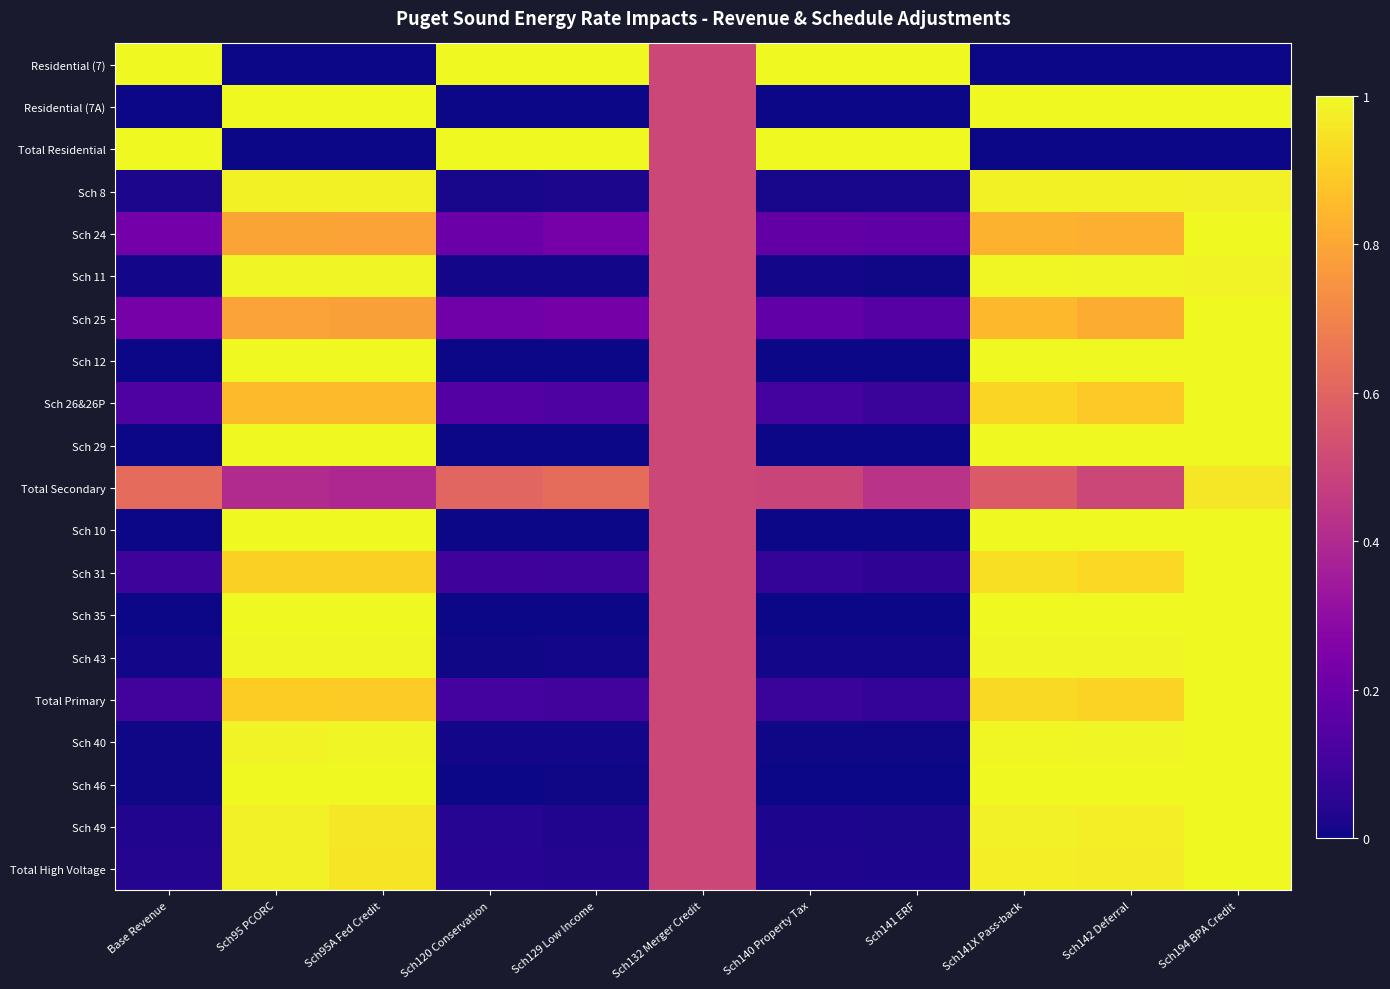

Reading right to left, extract all data points from this chart.

Residential (7): Sch194 BPA Credit=0.0	Sch142 Deferral=0.0	Sch141X Pass-back=0.0	Sch141 ERF=1.0	Sch140 Property Tax=1.0	Sch132 Merger Credit=0.5	Sch129 Low Income=1.0	Sch120 Conservation=1.0	Sch95A Fed Credit=0.0	Sch95 PCORC=0.0	Base Revenue=1.0
Residential (7A): Sch194 BPA Credit=1.0	Sch142 Deferral=1.0	Sch141X Pass-back=1.0	Sch141 ERF=0.0	Sch140 Property Tax=0.0	Sch132 Merger Credit=0.5	Sch129 Low Income=0.0	Sch120 Conservation=0.0	Sch95A Fed Credit=1.0	Sch95 PCORC=1.0	Base Revenue=0.0
Total Residential: Sch194 BPA Credit=0.0	Sch142 Deferral=0.0	Sch141X Pass-back=0.0	Sch141 ERF=1.0	Sch140 Property Tax=1.0	Sch132 Merger Credit=0.5	Sch129 Low Income=1.0	Sch120 Conservation=1.0	Sch95A Fed Credit=0.0	Sch95 PCORC=0.0	Base Revenue=1.0
Sch 8: Sch194 BPA Credit=1.0	Sch142 Deferral=1.0	Sch141X Pass-back=1.0	Sch141 ERF=0.0	Sch140 Property Tax=0.0	Sch132 Merger Credit=0.5	Sch129 Low Income=0.0	Sch120 Conservation=0.0	Sch95A Fed Credit=1.0	Sch95 PCORC=1.0	Base Revenue=0.0
Sch 24: Sch194 BPA Credit=1.0	Sch142 Deferral=0.8	Sch141X Pass-back=0.8	Sch141 ERF=0.2	Sch140 Property Tax=0.2	Sch132 Merger Credit=0.5	Sch129 Low Income=0.2	Sch120 Conservation=0.2	Sch95A Fed Credit=0.8	Sch95 PCORC=0.8	Base Revenue=0.2
Sch 11: Sch194 BPA Credit=1.0	Sch142 Deferral=1.0	Sch141X Pass-back=1.0	Sch141 ERF=0.0	Sch140 Property Tax=0.0	Sch132 Merger Credit=0.5	Sch129 Low Income=0.0	Sch120 Conservation=0.0	Sch95A Fed Credit=1.0	Sch95 PCORC=1.0	Base Revenue=0.0
Sch 25: Sch194 BPA Credit=1.0	Sch142 Deferral=0.8	Sch141X Pass-back=0.8	Sch141 ERF=0.2	Sch140 Property Tax=0.2	Sch132 Merger Credit=0.5	Sch129 Low Income=0.2	Sch120 Conservation=0.2	Sch95A Fed Credit=0.8	Sch95 PCORC=0.8	Base Revenue=0.2
Sch 12: Sch194 BPA Credit=1.0	Sch142 Deferral=1.0	Sch141X Pass-back=1.0	Sch141 ERF=0.0	Sch140 Property Tax=0.0	Sch132 Merger Credit=0.5	Sch129 Low Income=0.0	Sch120 Conservation=0.0	Sch95A Fed Credit=1.0	Sch95 PCORC=1.0	Base Revenue=0.0
Sch 26&26P: Sch194 BPA Credit=1.0	Sch142 Deferral=0.9	Sch141X Pass-back=0.9	Sch141 ERF=0.1	Sch140 Property Tax=0.1	Sch132 Merger Credit=0.5	Sch129 Low Income=0.1	Sch120 Conservation=0.1	Sch95A Fed Credit=0.9	Sch95 PCORC=0.9	Base Revenue=0.1
Sch 29: Sch194 BPA Credit=1.0	Sch142 Deferral=1.0	Sch141X Pass-back=1.0	Sch141 ERF=0.0	Sch140 Property Tax=0.0	Sch132 Merger Credit=0.5	Sch129 Low Income=0.0	Sch120 Conservation=0.0	Sch95A Fed Credit=1.0	Sch95 PCORC=1.0	Base Revenue=0.0
Total Secondary: Sch194 BPA Credit=1.0	Sch142 Deferral=0.5	Sch141X Pass-back=0.6	Sch141 ERF=0.4	Sch140 Property Tax=0.5	Sch132 Merger Credit=0.5	Sch129 Low Income=0.6	Sch120 Conservation=0.6	Sch95A Fed Credit=0.4	Sch95 PCORC=0.4	Base Revenue=0.6
Sch 10: Sch194 BPA Credit=1.0	Sch142 Deferral=1.0	Sch141X Pass-back=1.0	Sch141 ERF=0.0	Sch140 Property Tax=0.0	Sch132 Merger Credit=0.5	Sch129 Low Income=0.0	Sch120 Conservation=0.0	Sch95A Fed Credit=1.0	Sch95 PCORC=1.0	Base Revenue=0.0
Sch 31: Sch194 BPA Credit=1.0	Sch142 Deferral=0.9	Sch141X Pass-back=0.9	Sch141 ERF=0.1	Sch140 Property Tax=0.1	Sch132 Merger Credit=0.5	Sch129 Low Income=0.1	Sch120 Conservation=0.1	Sch95A Fed Credit=0.9	Sch95 PCORC=0.9	Base Revenue=0.1
Sch 35: Sch194 BPA Credit=1.0	Sch142 Deferral=1.0	Sch141X Pass-back=1.0	Sch141 ERF=0.0	Sch140 Property Tax=0.0	Sch132 Merger Credit=0.5	Sch129 Low Income=0.0	Sch120 Conservation=0.0	Sch95A Fed Credit=1.0	Sch95 PCORC=1.0	Base Revenue=0.0
Sch 43: Sch194 BPA Credit=1.0	Sch142 Deferral=1.0	Sch141X Pass-back=1.0	Sch141 ERF=0.0	Sch140 Property Tax=0.0	Sch132 Merger Credit=0.5	Sch129 Low Income=0.0	Sch120 Conservation=0.0	Sch95A Fed Credit=1.0	Sch95 PCORC=1.0	Base Revenue=0.0
Total Primary: Sch194 BPA Credit=1.0	Sch142 Deferral=0.9	Sch141X Pass-back=0.9	Sch141 ERF=0.1	Sch140 Property Tax=0.1	Sch132 Merger Credit=0.5	Sch129 Low Income=0.1	Sch120 Conservation=0.1	Sch95A Fed Credit=0.9	Sch95 PCORC=0.9	Base Revenue=0.1
Sch 40: Sch194 BPA Credit=1.0	Sch142 Deferral=1.0	Sch141X Pass-back=1.0	Sch141 ERF=0.0	Sch140 Property Tax=0.0	Sch132 Merger Credit=0.5	Sch129 Low Income=0.0	Sch120 Conservation=0.0	Sch95A Fed Credit=1.0	Sch95 PCORC=1.0	Base Revenue=0.0
Sch 46: Sch194 BPA Credit=1.0	Sch142 Deferral=1.0	Sch141X Pass-back=1.0	Sch141 ERF=0.0	Sch140 Property Tax=0.0	Sch132 Merger Credit=0.5	Sch129 Low Income=0.0	Sch120 Conservation=0.0	Sch95A Fed Credit=1.0	Sch95 PCORC=1.0	Base Revenue=0.0
Sch 49: Sch194 BPA Credit=1.0	Sch142 Deferral=1.0	Sch141X Pass-back=1.0	Sch141 ERF=0.0	Sch140 Property Tax=0.0	Sch132 Merger Credit=0.5	Sch129 Low Income=0.0	Sch120 Conservation=0.0	Sch95A Fed Credit=1.0	Sch95 PCORC=1.0	Base Revenue=0.0
Total High Voltage: Sch194 BPA Credit=1.0	Sch142 Deferral=1.0	Sch141X Pass-back=1.0	Sch141 ERF=0.0	Sch140 Property Tax=0.0	Sch132 Merger Credit=0.5	Sch129 Low Income=0.0	Sch120 Conservation=0.0	Sch95A Fed Credit=1.0	Sch95 PCORC=1.0	Base Revenue=0.0